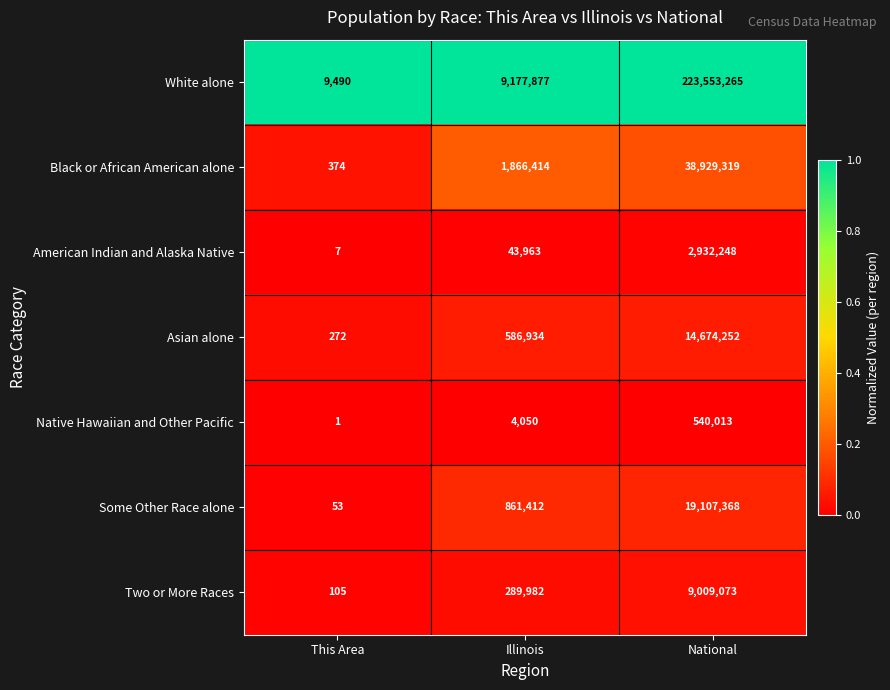

Reading left to right, what are all the values shown in this chart?

White alone: This Area=9490	Illinois=9177877	National=223553265
Black or African American alone: This Area=374	Illinois=1866414	National=38929319
American Indian and Alaska Native: This Area=7	Illinois=43963	National=2932248
Asian alone: This Area=272	Illinois=586934	National=14674252
Native Hawaiian and Other Pacific: This Area=1	Illinois=4050	National=540013
Some Other Race alone: This Area=53	Illinois=861412	National=19107368
Two or More Races: This Area=105	Illinois=289982	National=9009073